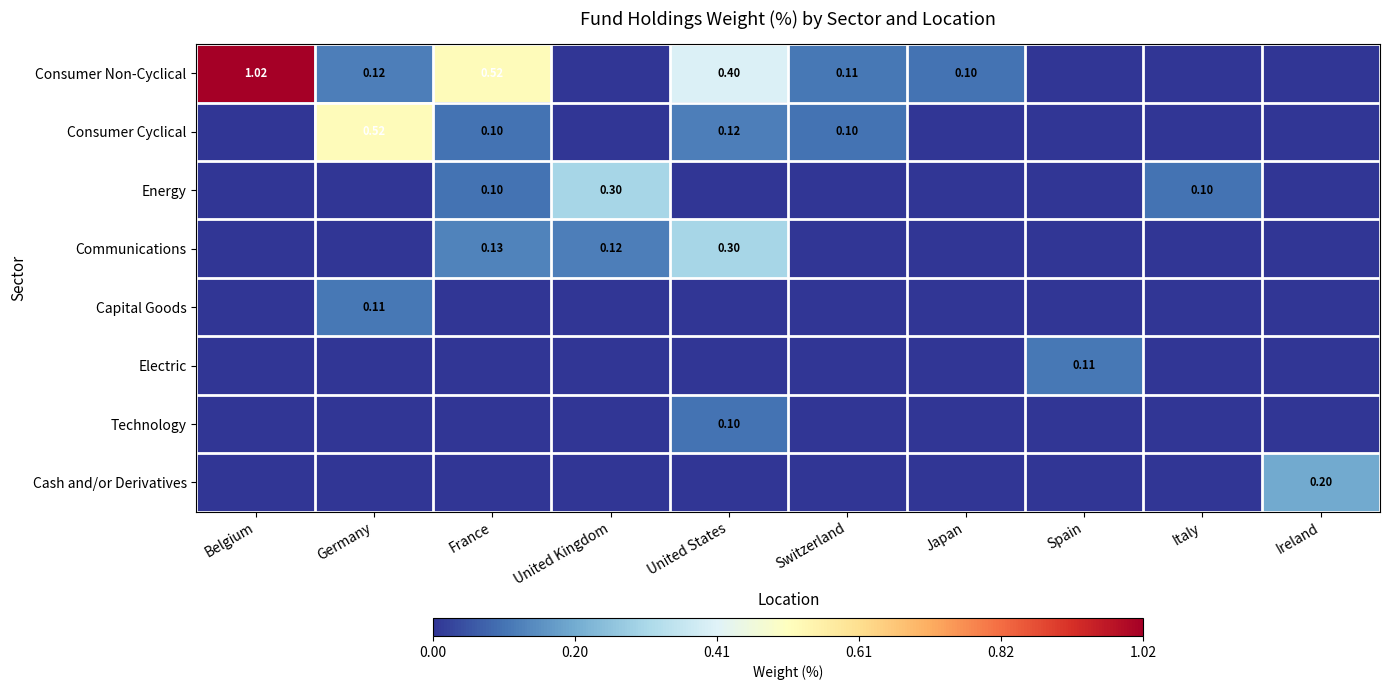

What is the difference between the highest and lowest values at United States?

0.4